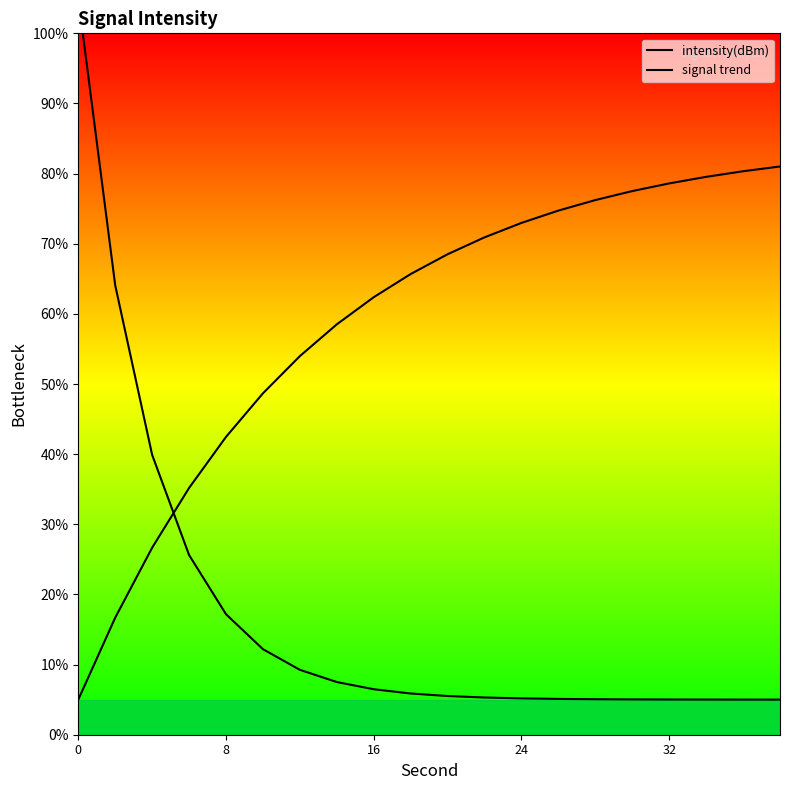

After their last crossing, which series has the higher values: signal trend or intensity(dBm)?

signal trend